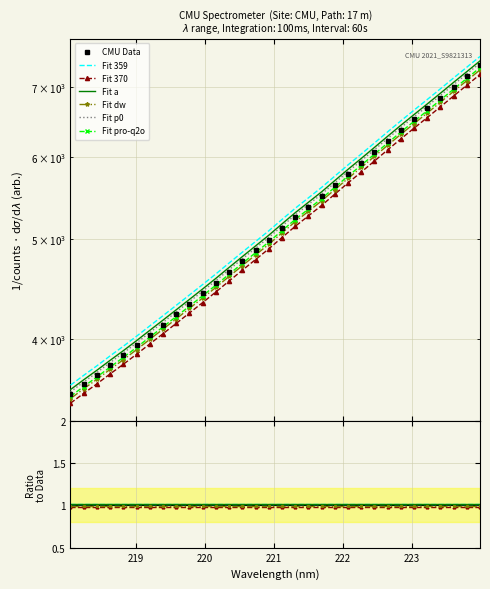

What is the value of the 14th point from the left?

4759.5